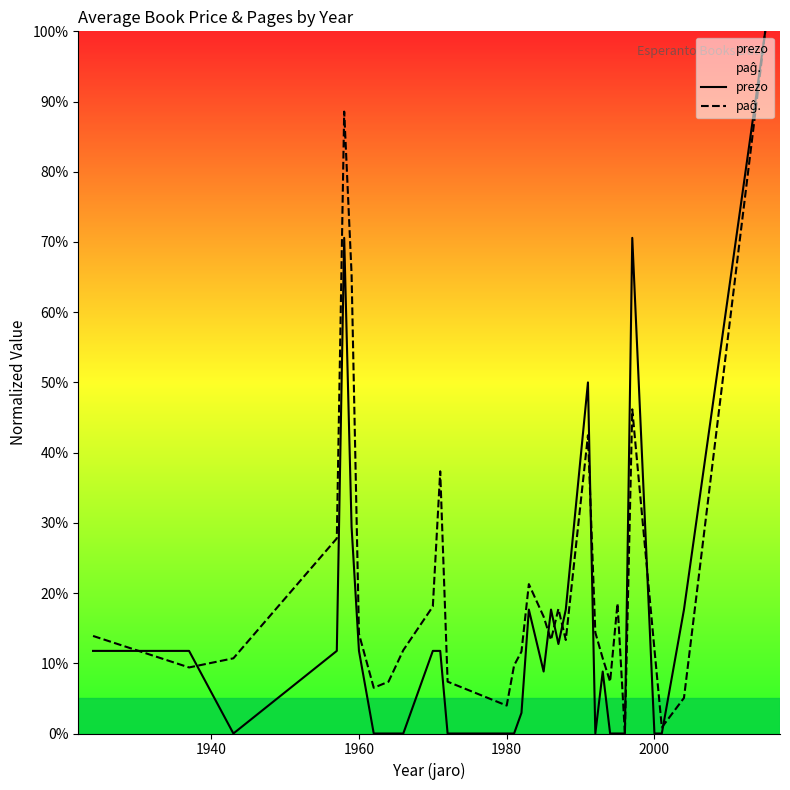

Reading left to right, what are all the values shown in this chart?

prezo: 0.1	0.1	0.0	0.1	0.7	0.3	0.1	0.0	0.0	0.0	0.1	0.1	0.0	0.0	0.0	0.0	0.2	0.1	0.2	0.1	0.2	0.5	0.0	0.1	0.0	0.0	0.0	0.7	0.0	0.0	0.2	1.0
paĝ.: 0.1	0.1	0.1	0.3	0.9	0.7	0.1	0.1	0.1	0.1	0.2	0.4	0.1	0.0	0.1	0.1	0.2	0.2	0.1	0.2	0.1	0.4	0.1	0.1	0.1	0.2	0.0	0.5	0.1	0.0	0.1	1.0